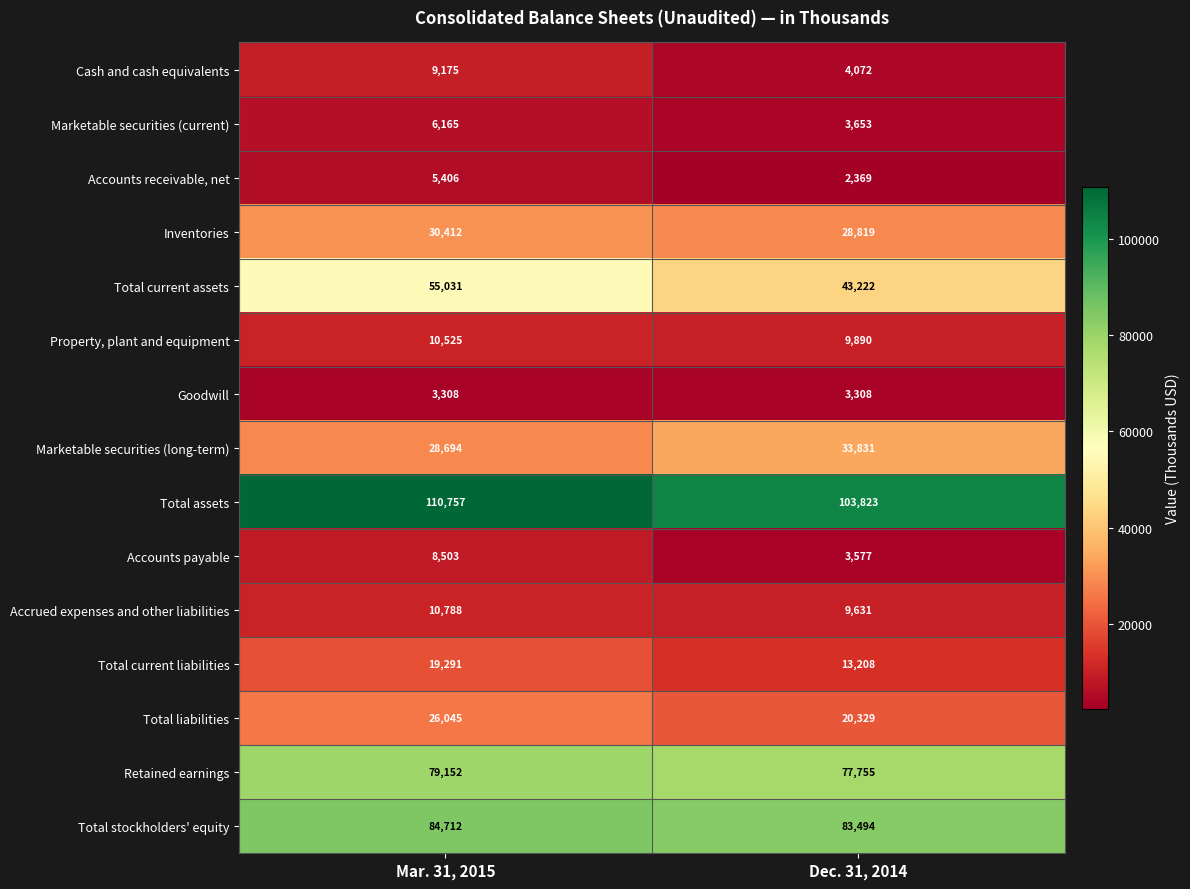

Count the number of data series in this chart.

15